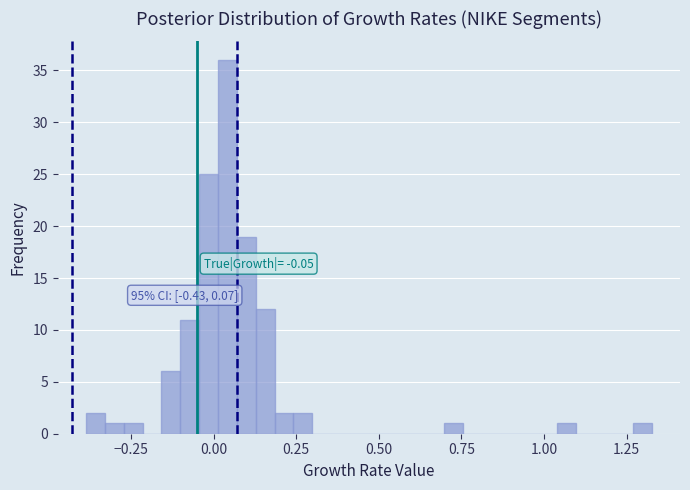

Read against the x-axis, roughly where is the centre of the tallest bar?

0.05